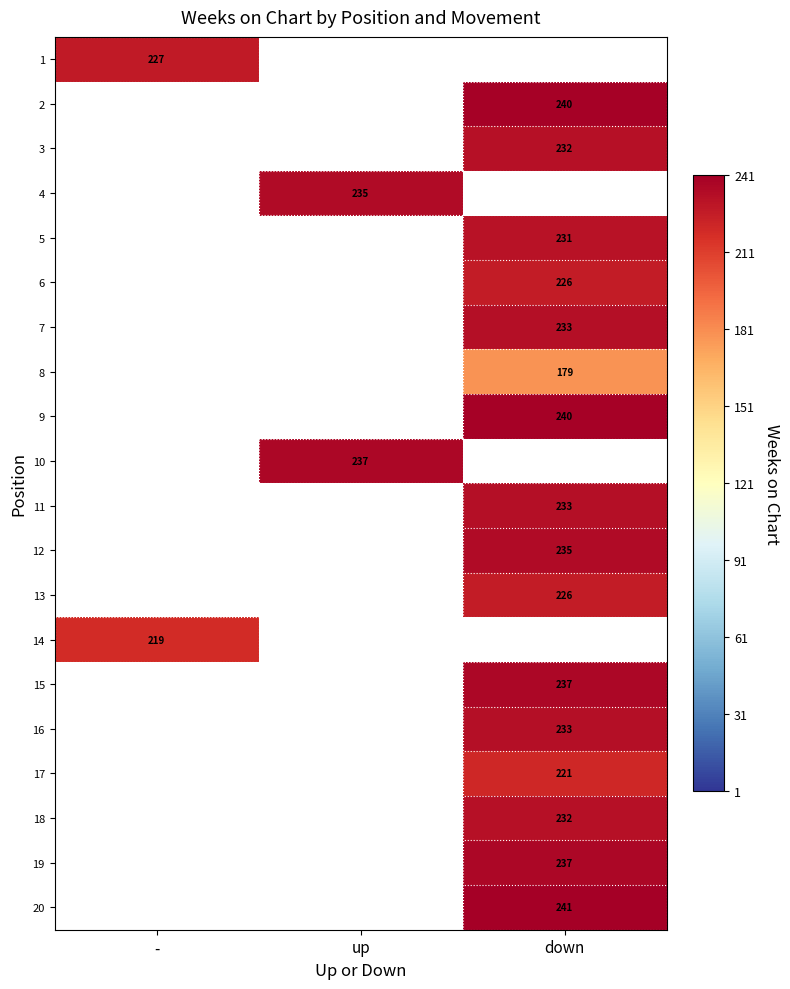

The 11 series shows 71 at down. True or false?

False